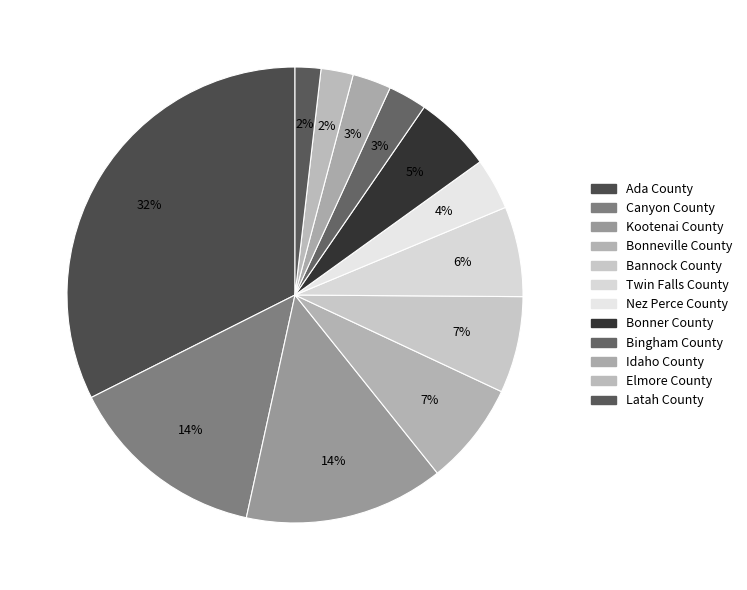

Does Kootenai County account for over 50% of the chart?

No